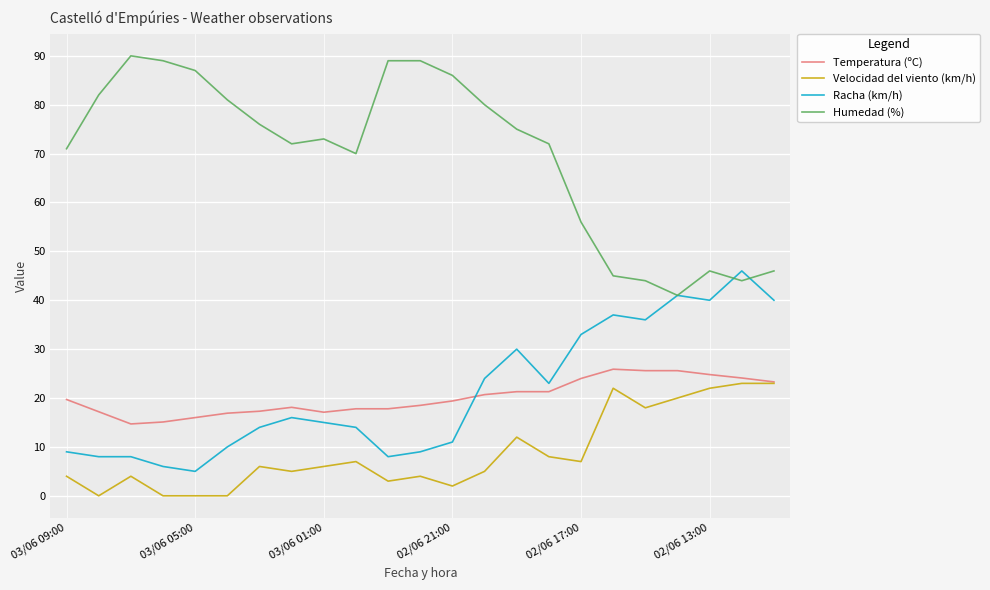

True or false: Velocidad del viento (km/h) and Racha (km/h) intersect in this chart.

False